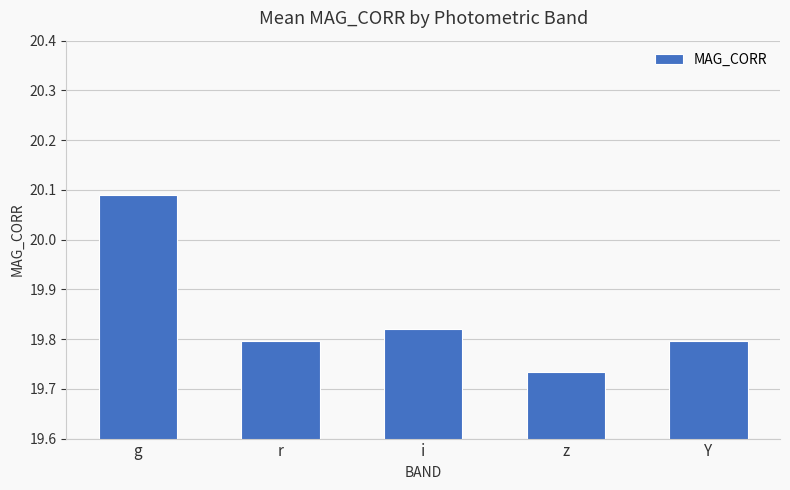

Where is the data nearest to the value 19?

z